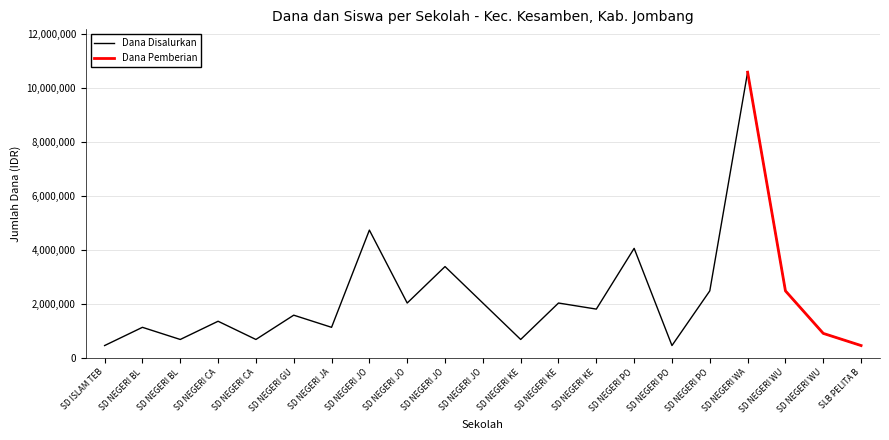

Which label corresponds to the smallest value in the chart?

SD ISLAM TEB